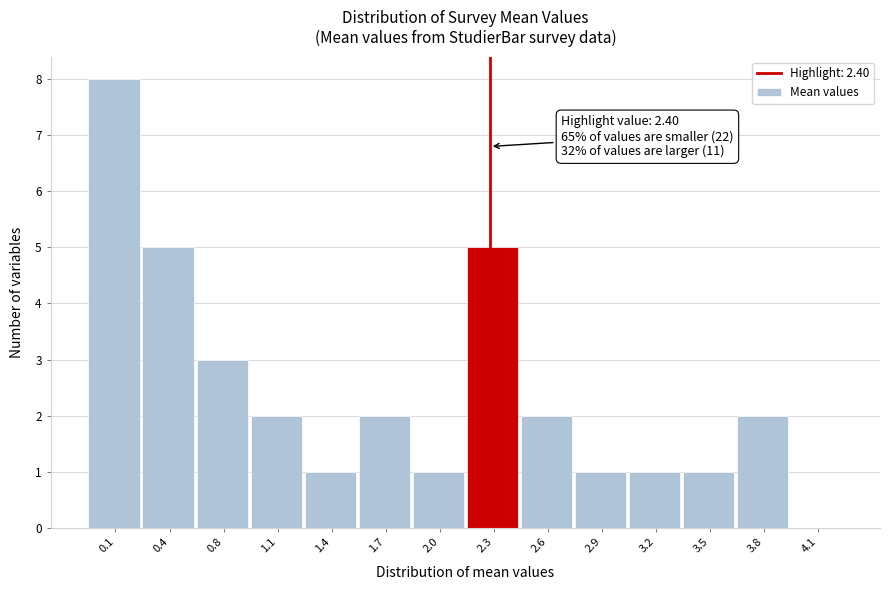

Reading left to right, list all the values displayed in this chart.

0.1=8	0.4=5	0.8=3	1.1=2	1.4=1	1.7=2	2.0=1	2.3=5	2.6=2	2.9=1	3.2=1	3.5=1	3.8=2	4.1=0